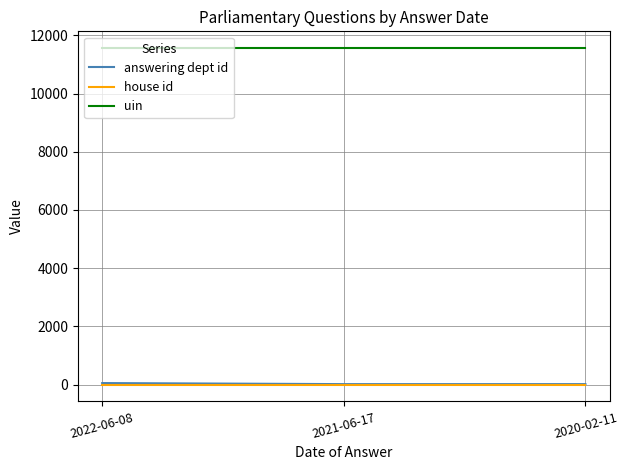

Is the value of answering dept id at 2020-02-11 greater than the value of uin at 2021-06-17?

No